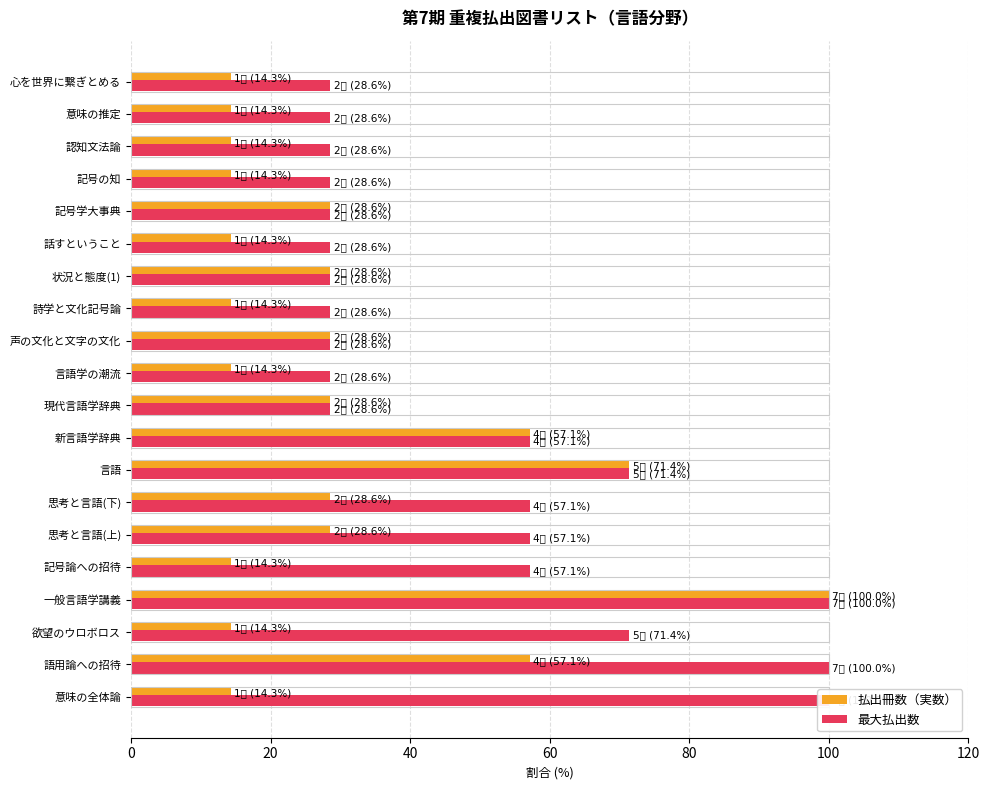

Read the 払出冊数（実数） value at 言語学の潮流.

14.3